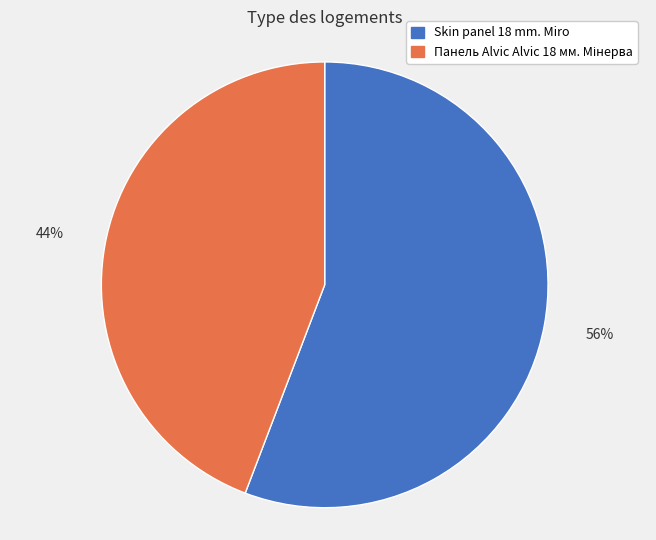

To the nearest percent, what percentage of the pie is Skin panel 18 mm. Miro?

56%